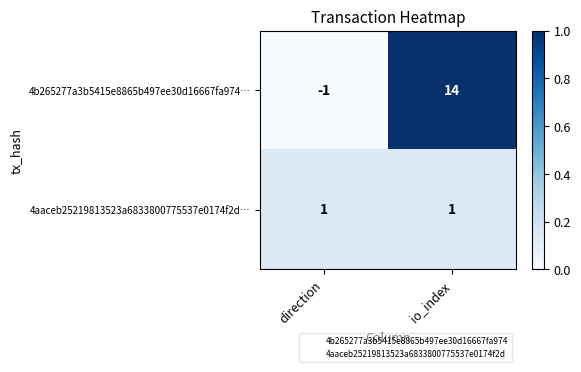

Which series changed the most between direction and io_index?

4b265277a3b5415e8865b497ee30d16667fa974…